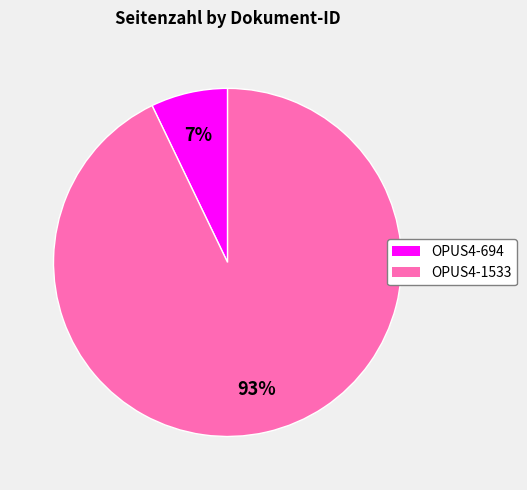

To the nearest percent, what percentage of the pie is OPUS4-1533?

93%